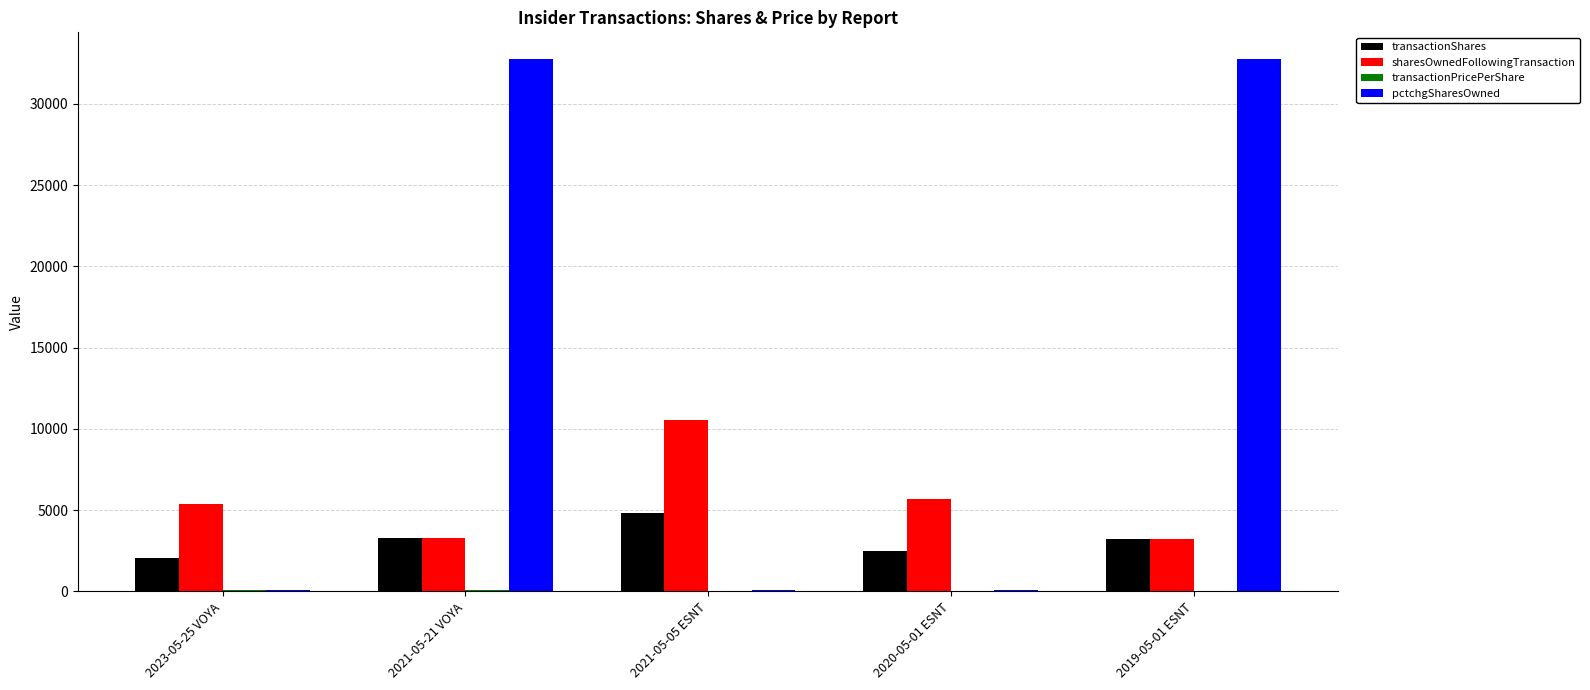

What is the sum of all pctchgSharesOwned values?

65759.0